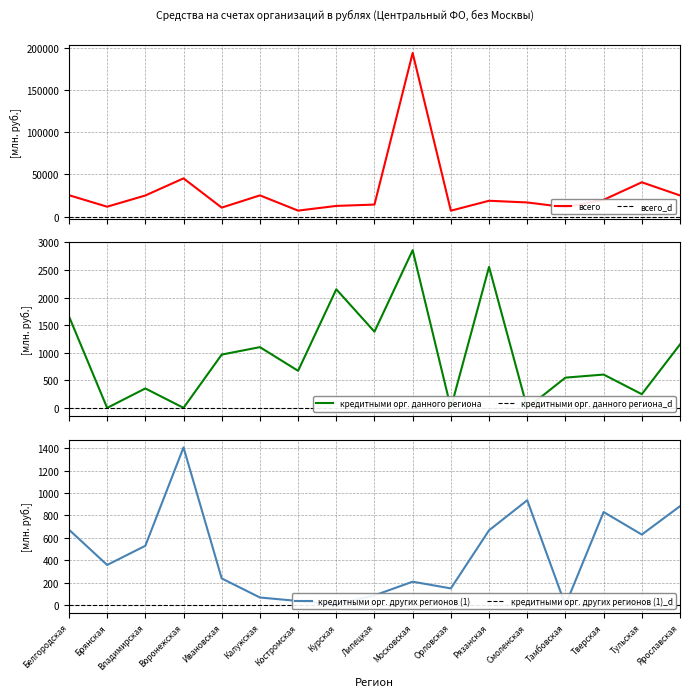

What is the difference between the maximum and minimum values in the всего series?

186782